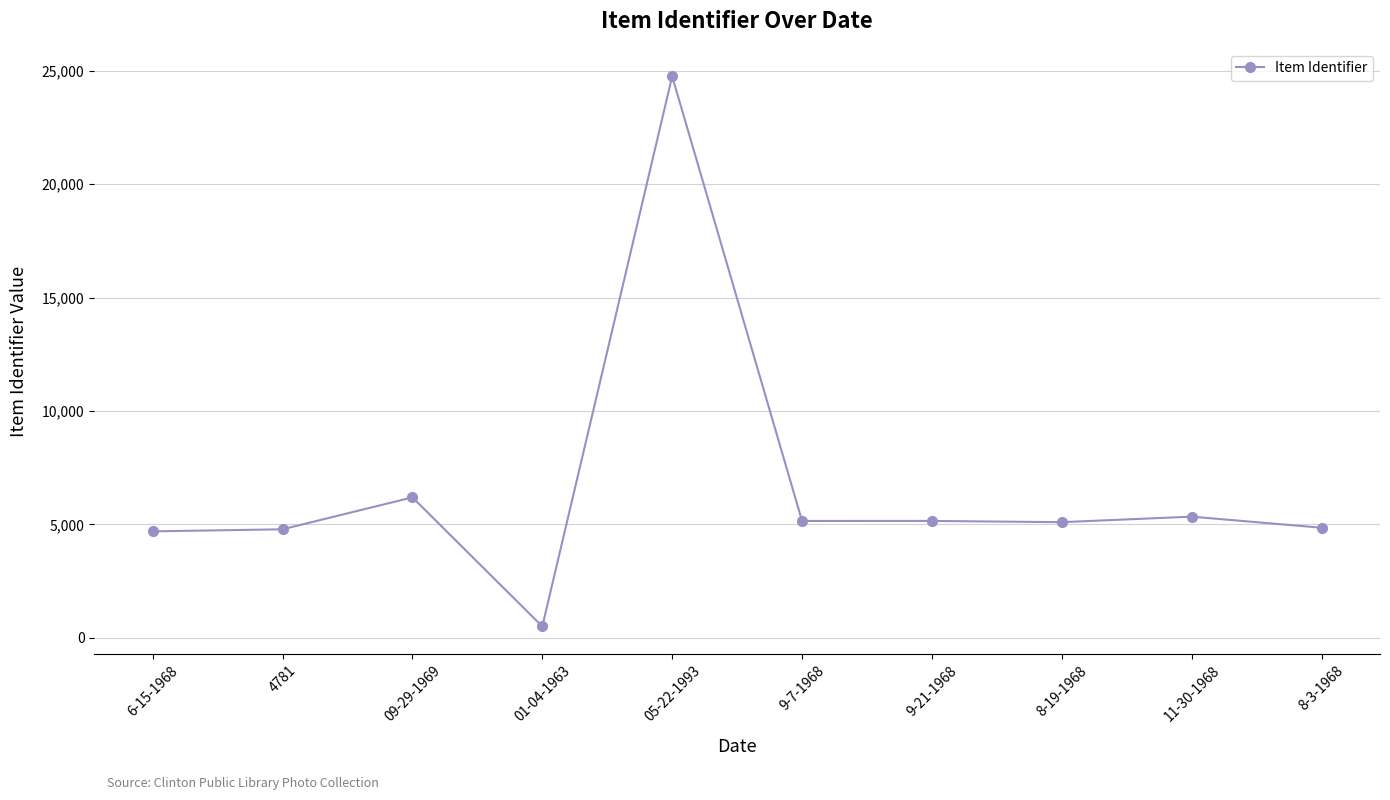

What is the label of the 9th point from the left?

11-30-1968